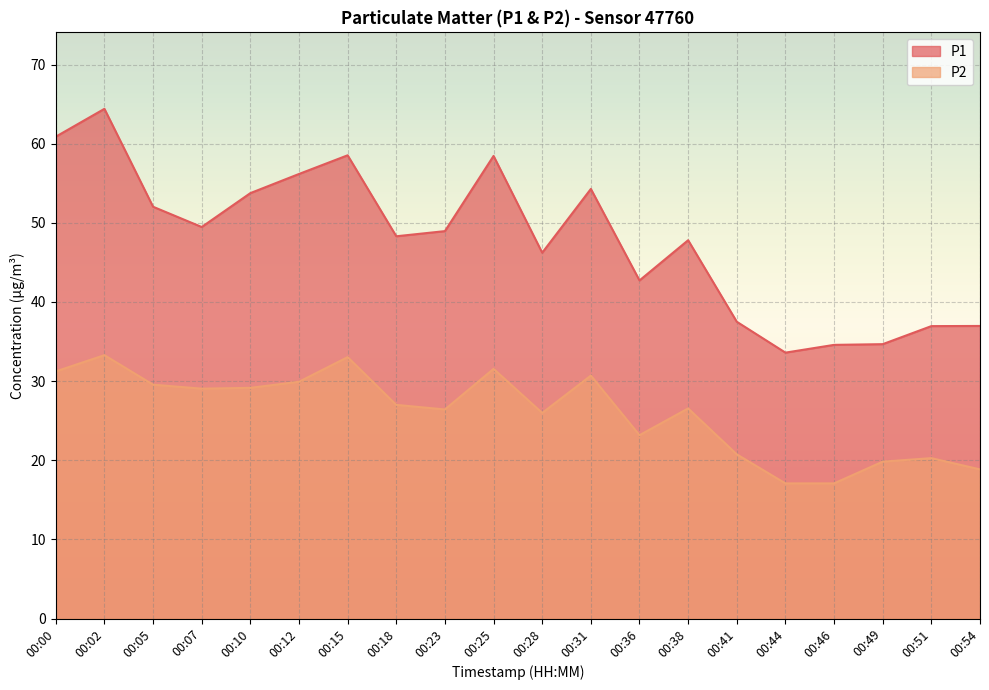

Reading left to right, what are all the values shown in this chart?

P1: 60.9	64.4	52.0	49.5	53.8	56.2	58.5	48.3	49.0	58.5	46.2	54.3	42.7	47.8	37.5	33.6	34.6	34.7	37.0	37.0
P2: 31.2	33.3	29.6	29.1	29.1	29.9	33.0	27.0	26.4	31.6	26.0	30.7	23.2	26.6	20.8	17.1	17.1	19.8	20.3	18.9